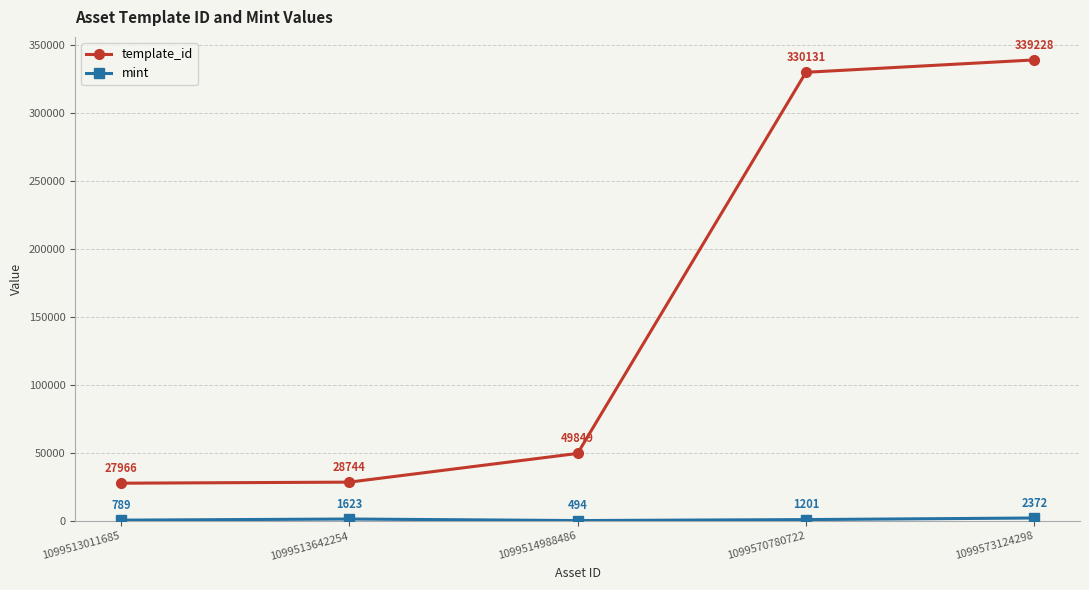

Which series has the largest range (max minus min)?

template_id